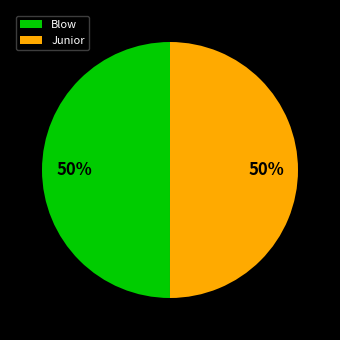

How many slices are in this pie chart?

2